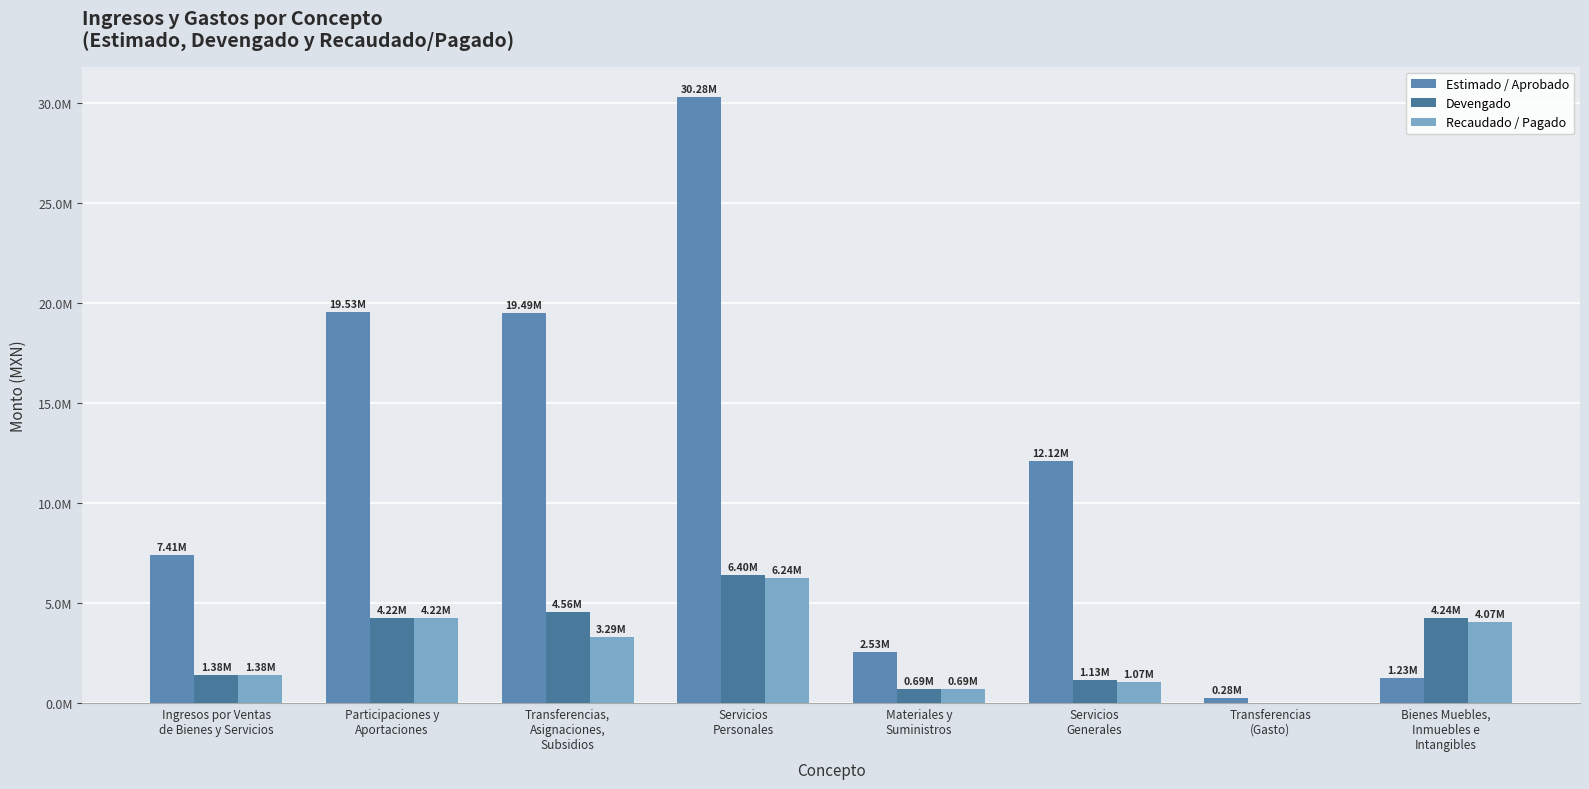

At Ingresos por Ventas
de Bienes y Servicios, list the series in order from largest to smallest.

Estimado / Aprobado, Devengado, Recaudado / Pagado